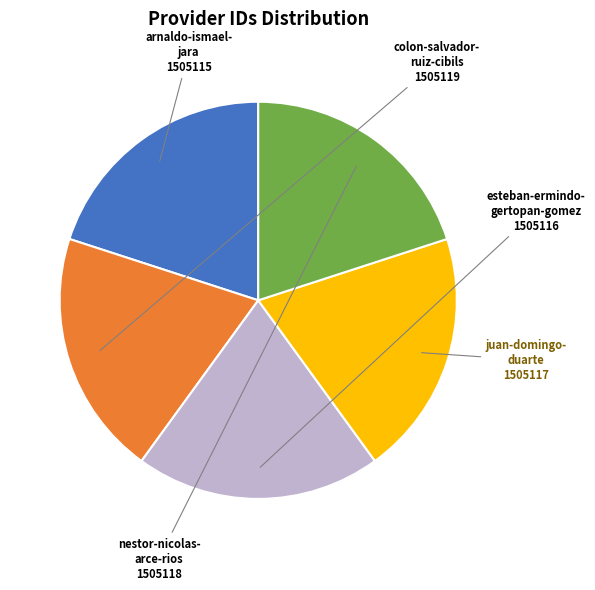

Does any single category account for the majority?

No